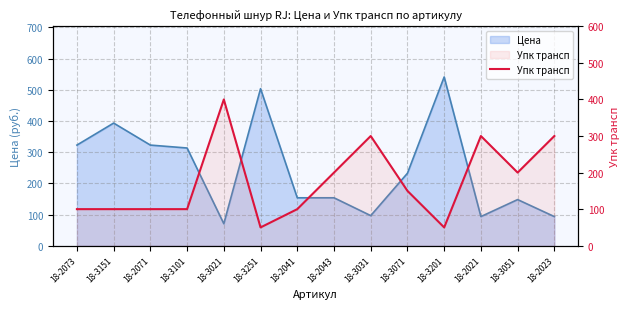

What is the label of the 9th point from the left?

18-3031